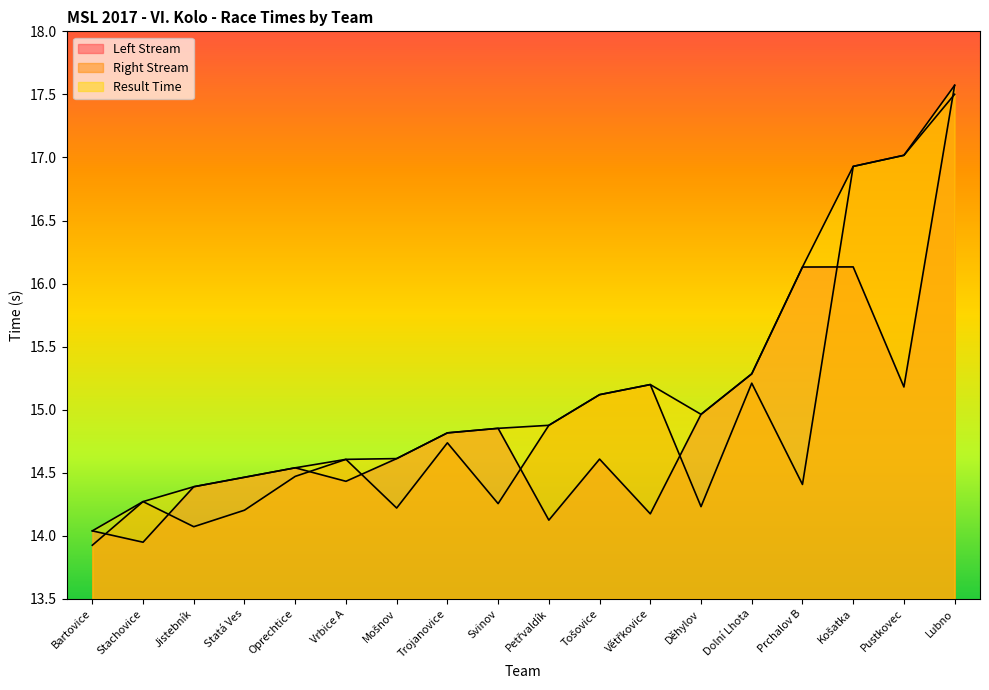

What is the difference between the Left Stream values at Mošnov and Bartovice?

0.6